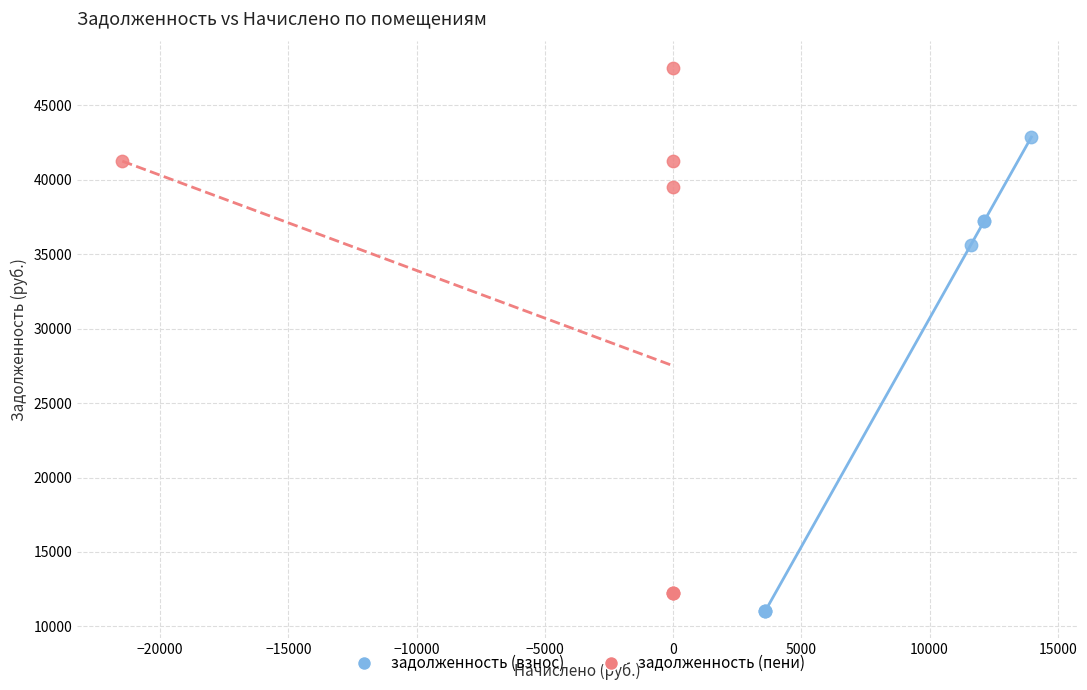

Which series contains the highest Y value?

задолженность (пени)